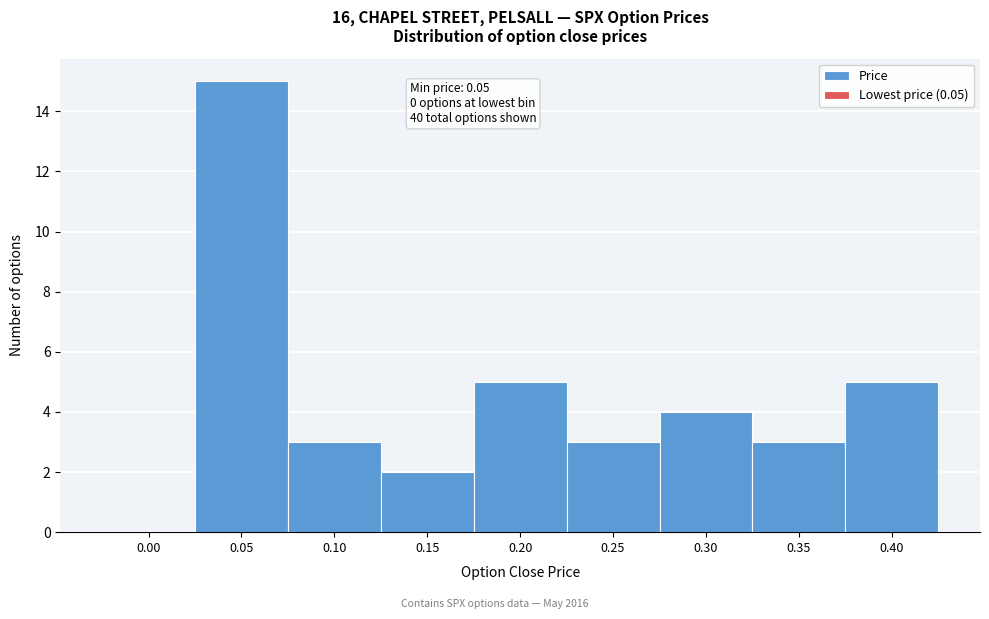

Reading left to right, list all the values displayed in this chart.

0.00=0	0.05=15	0.10=3	0.15=2	0.20=5	0.25=3	0.30=4	0.35=3	0.40=5